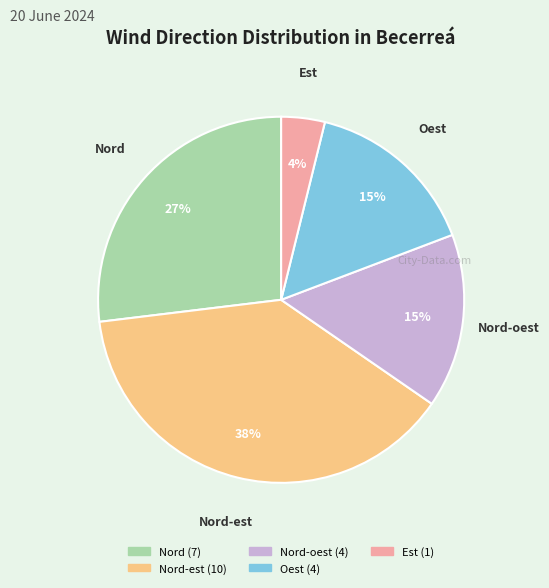

Is there a majority slice in this chart?

No